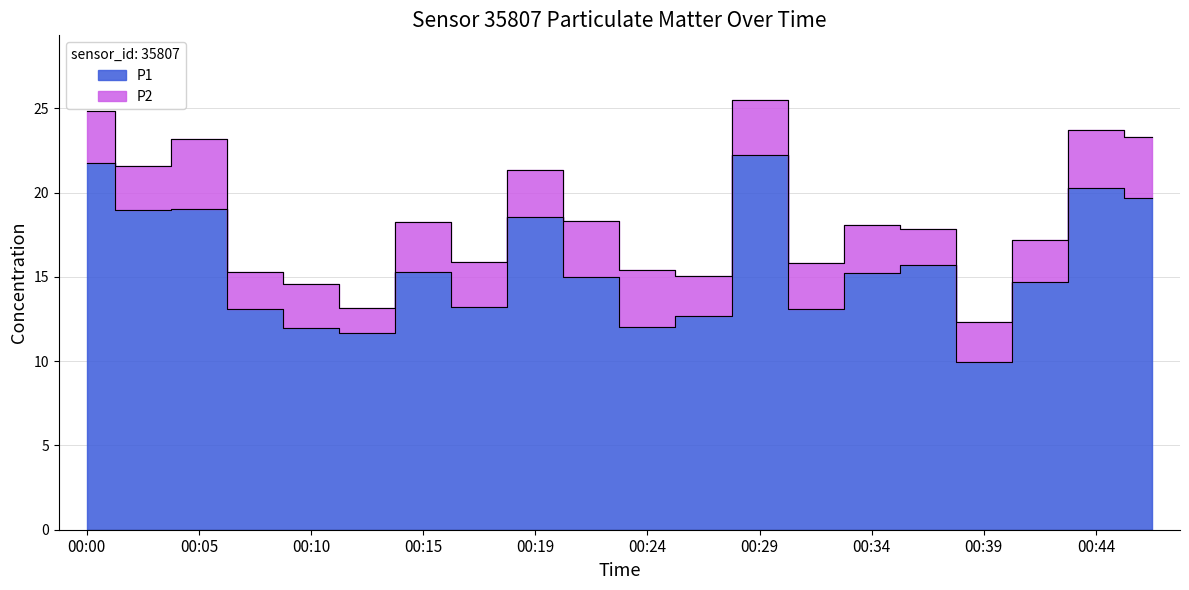

Where is the first local minimum?

00:02